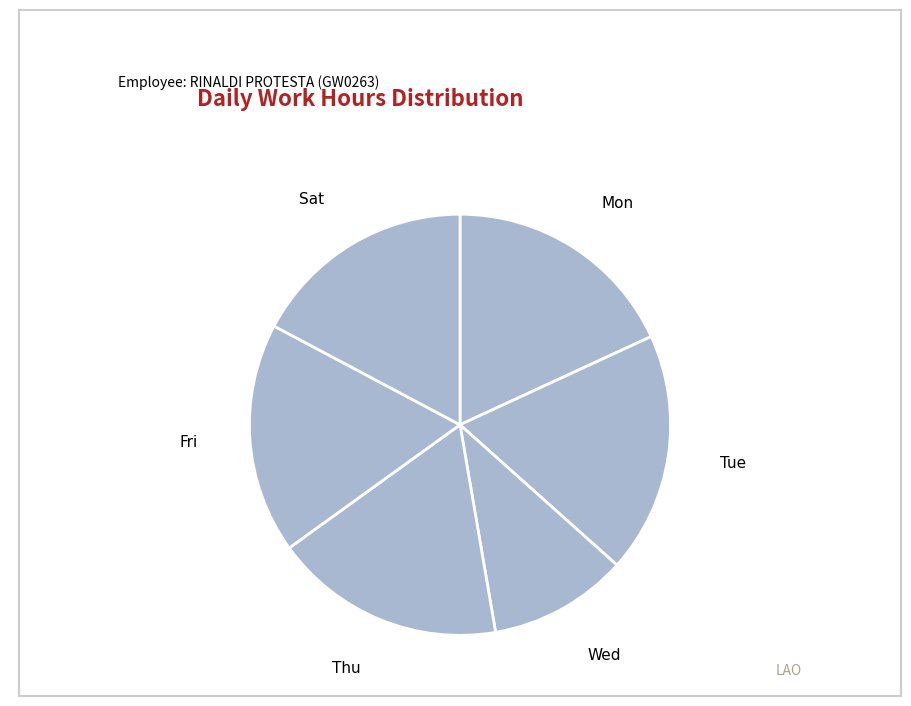

Do Mon and Tue together represent more than half of the pie?

No